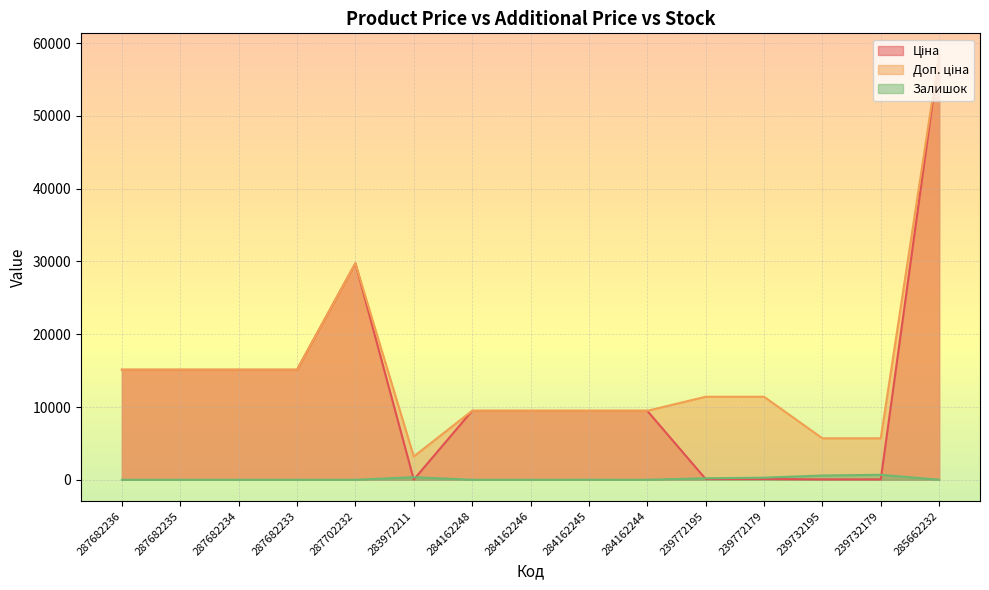

Between 239772179 and 285662232, which series saw the biggest shift?

Ціна